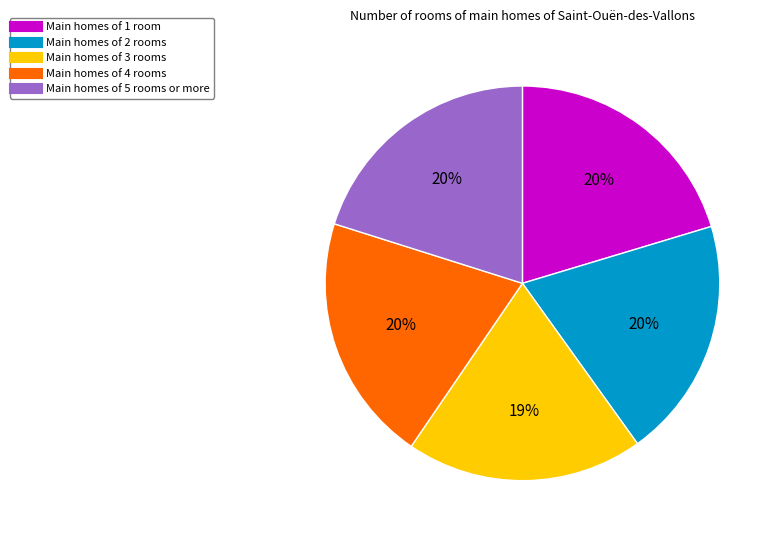

To the nearest percent, what is the difference between the largest and smallest slice percentages?

1%